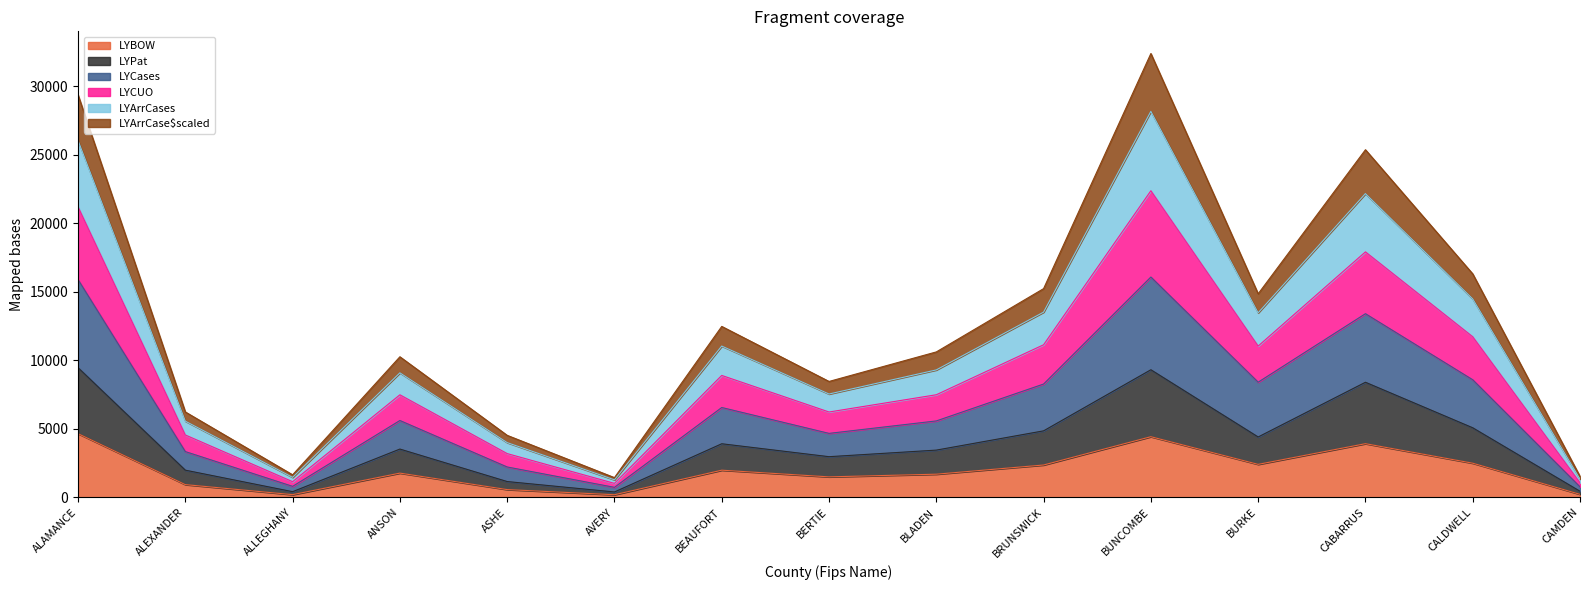

The value of LYBOW at CABARRUS is 3920. True or false?

True